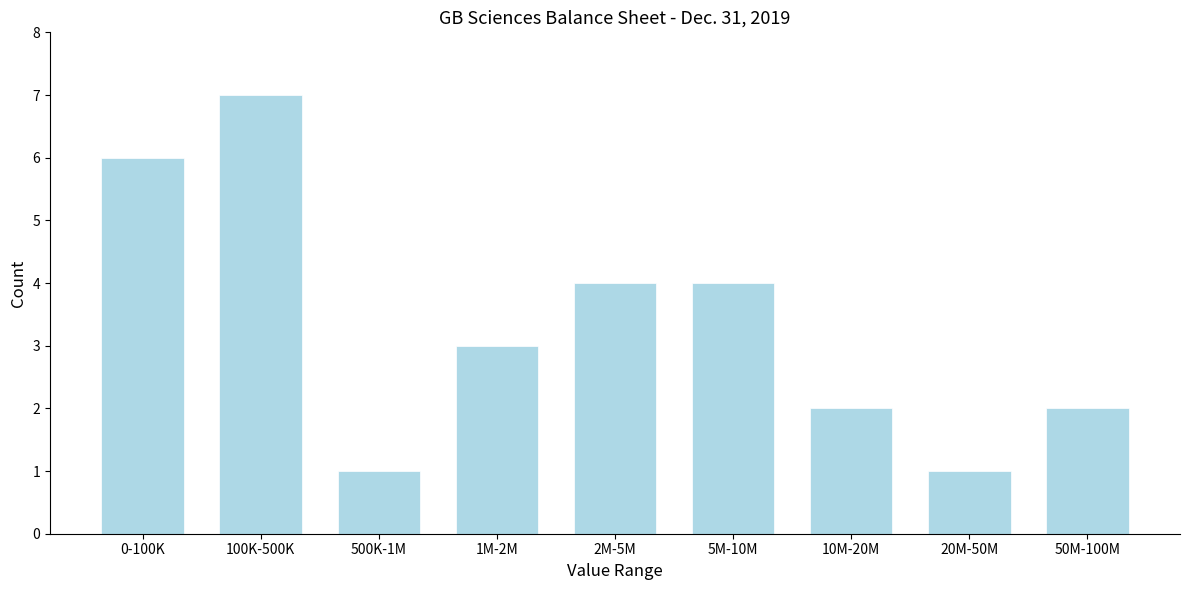

Reading left to right, list all the values displayed in this chart.

0-100K=6	100K-500K=7	500K-1M=1	1M-2M=3	2M-5M=4	5M-10M=4	10M-20M=2	20M-50M=1	50M-100M=2